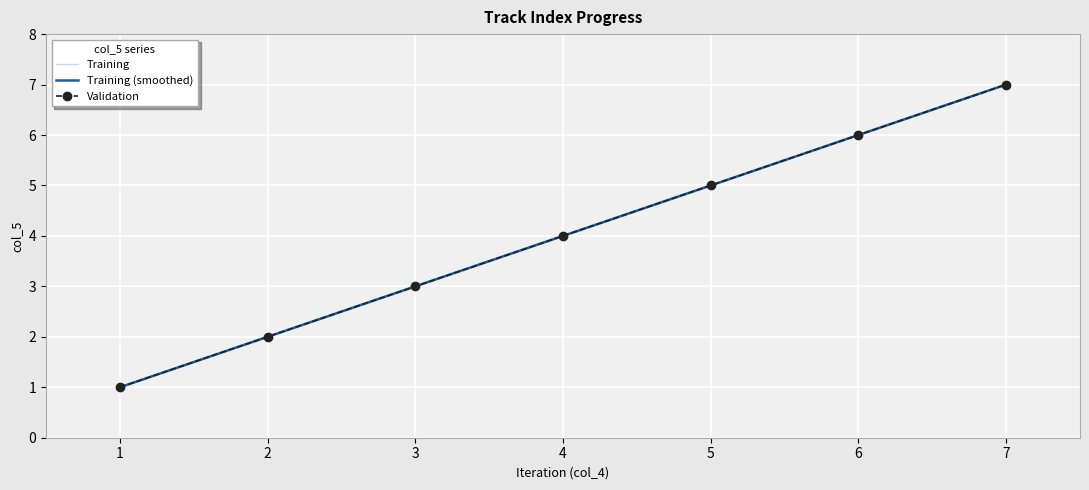

What are all the series names shown in the legend?

Training, Training (smoothed), Validation